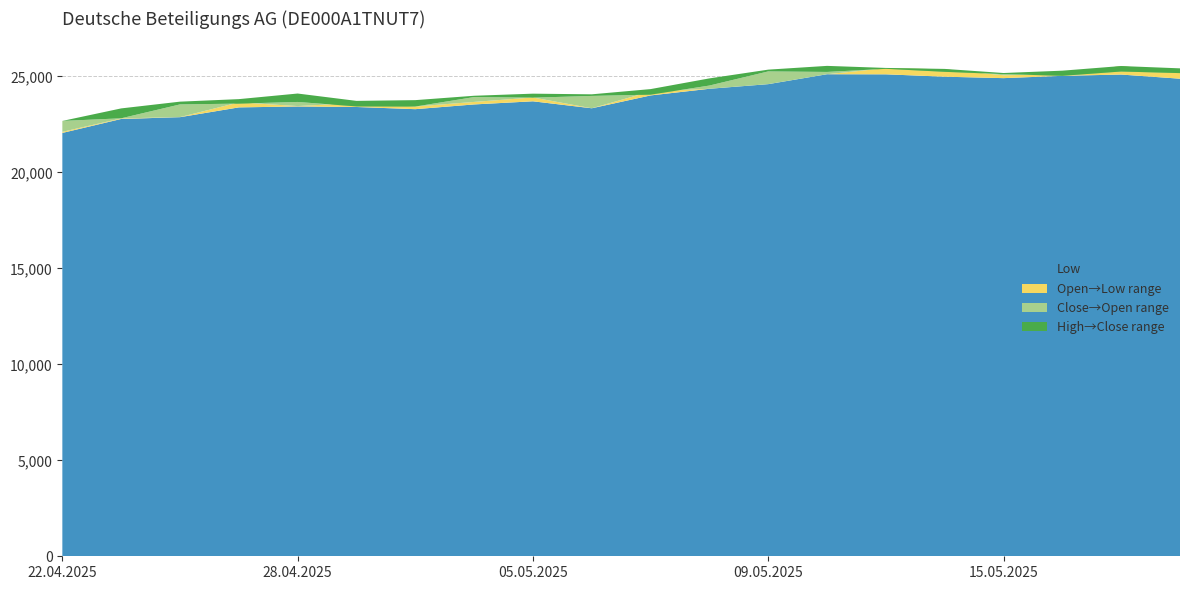

Reading left to right, what are all the values shown in this chart?

Open: 22116	22815	22884	23651	23459	23618	23435	23675	23907	23344	24218	24360	24601	25118	25433	25374	25063	25119	25545	25215
High: 22684	23337	23689	23820	24112	23729	23768	23996	24105	24071	24343	24901	25357	25553	25446	25395	25181	25303	25545	25424
Low: 22059	22787	22880	23390	23438	23411	23297	23544	23707	23344	24013	24360	24601	25118	25113	24989	24914	25035	25101	24885
Close: 22684	22821	23545	23586	23673	23441	23433	23928	23896	23987	24054	24528	25264	25237	25399	25243	25122	25035	25259	25176